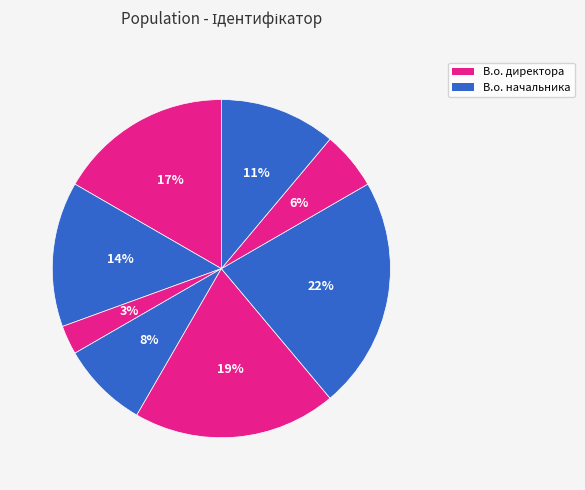

How many slices are in this pie chart?

8